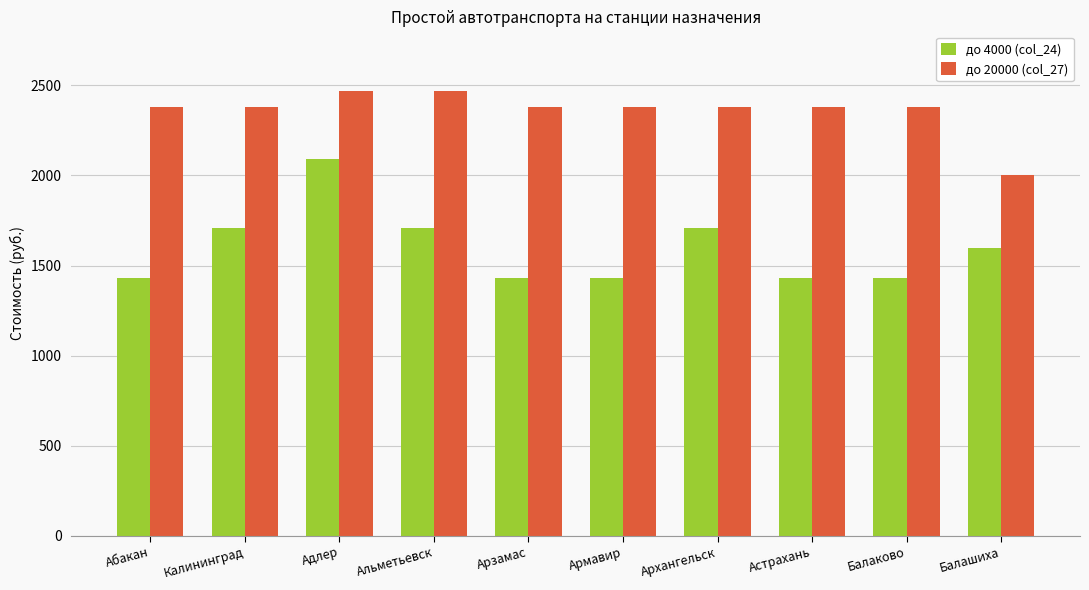

What is the average value of the до 4000 (col_24) series?

1597